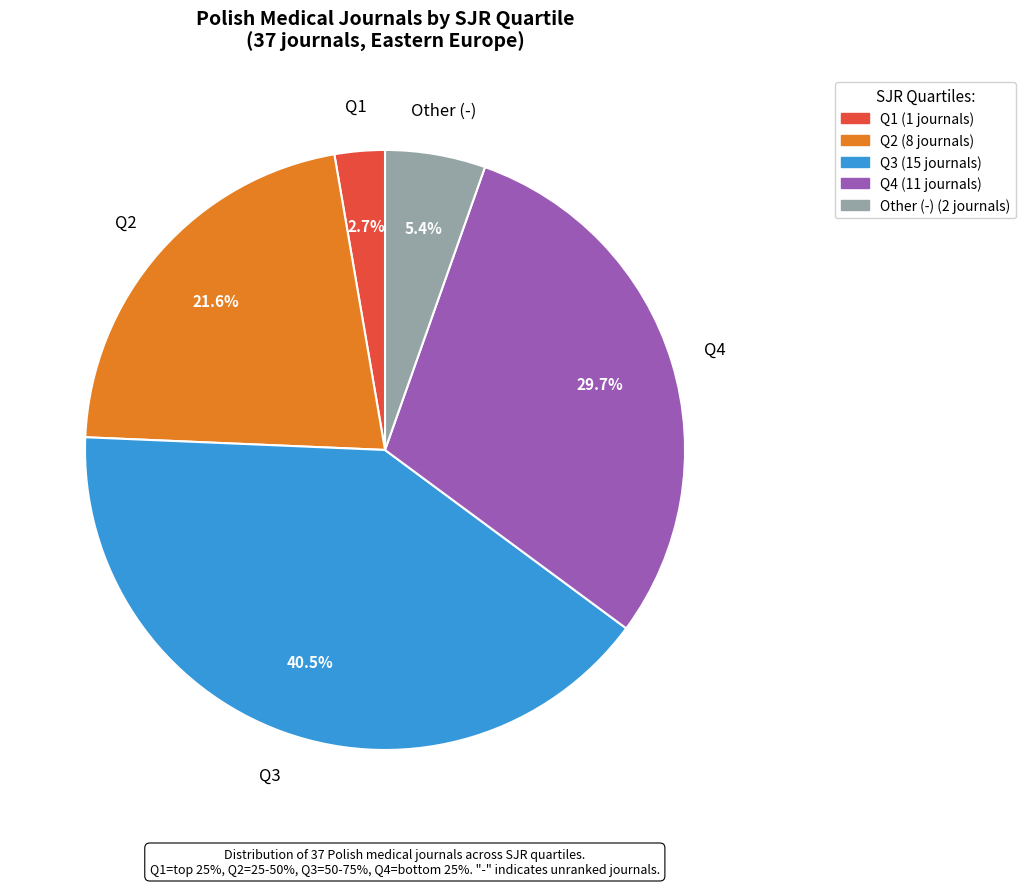

How many segments does this pie chart have?

5